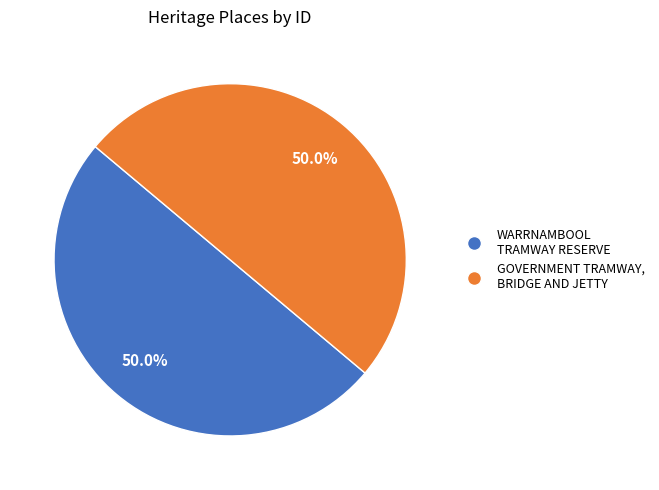

Do WARRNAMBOOL TRAMWAY RESERVE and GOVERNMENT TRAMWAY, BRIDGE AND JETTY together represent more than half of the pie?

Yes